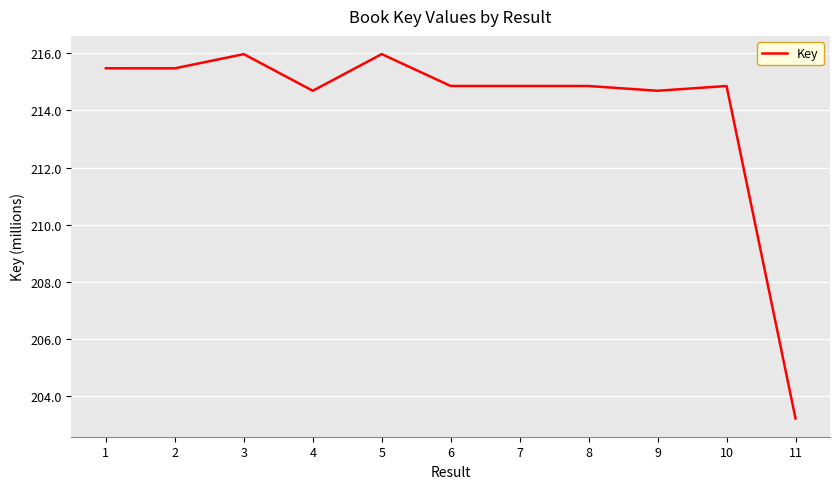

What is the difference between the maximum and minimum values?

12.8